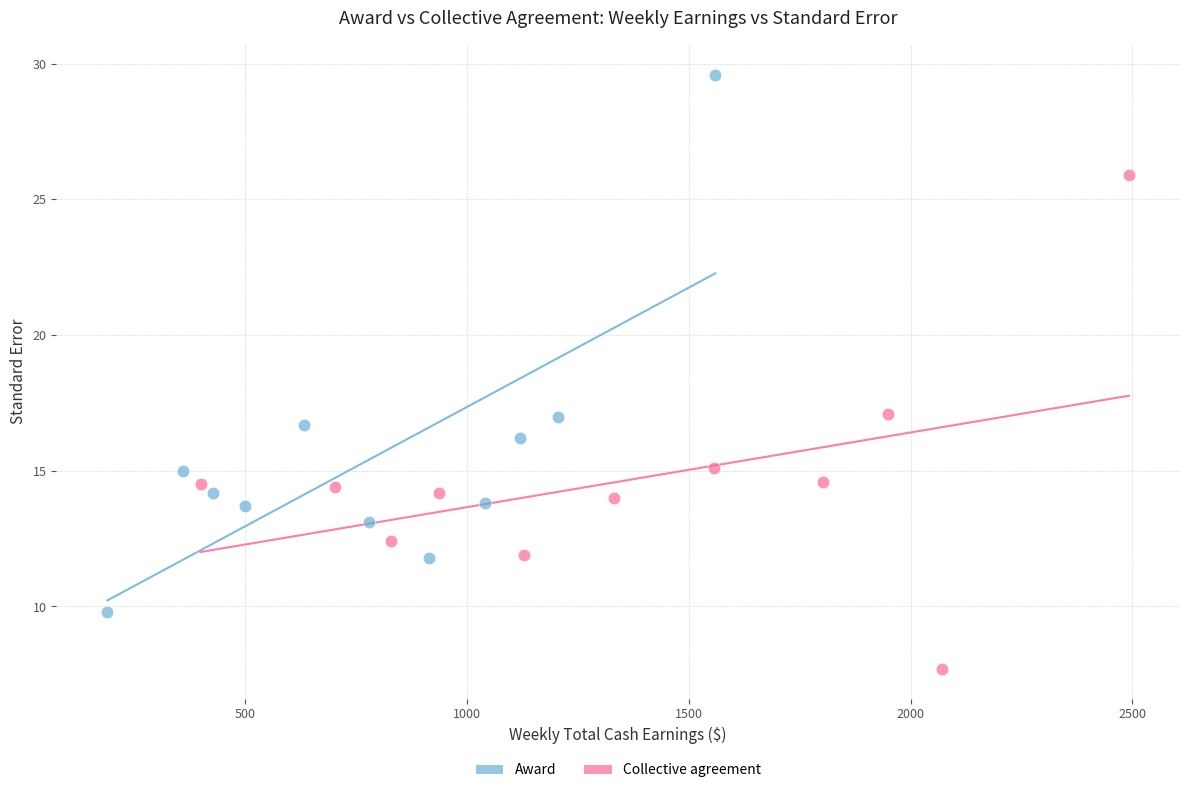

Which series contains the highest Y value?

Award